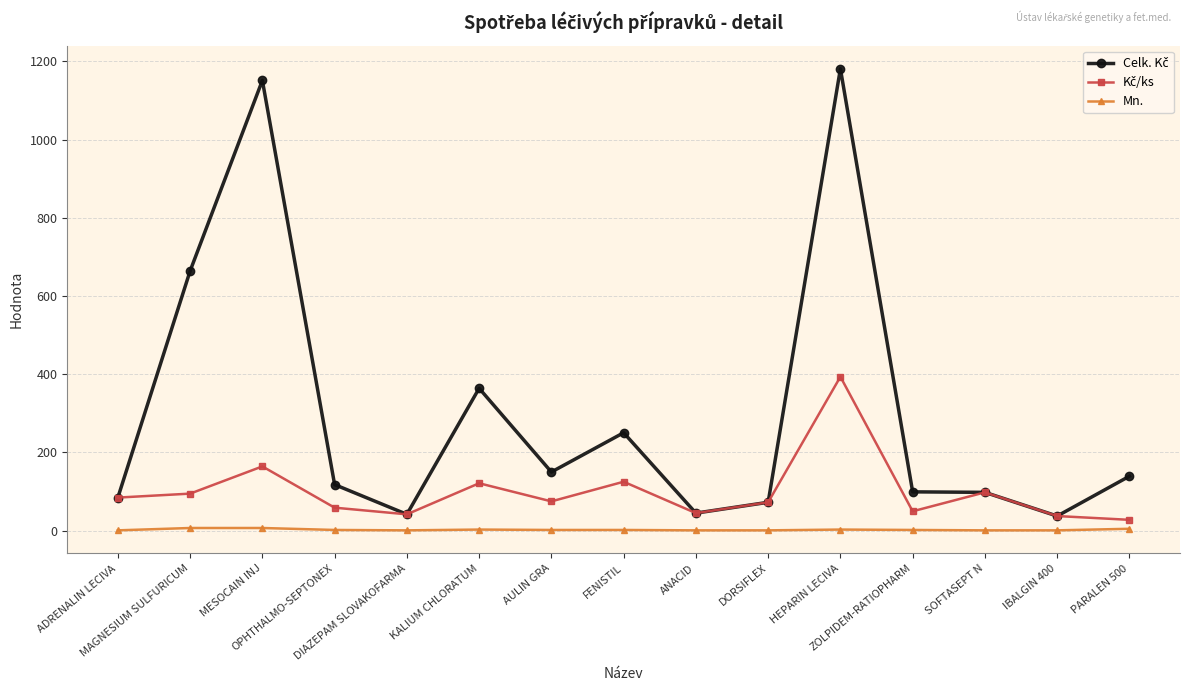

What is the average value of the Mn. series?

2.6